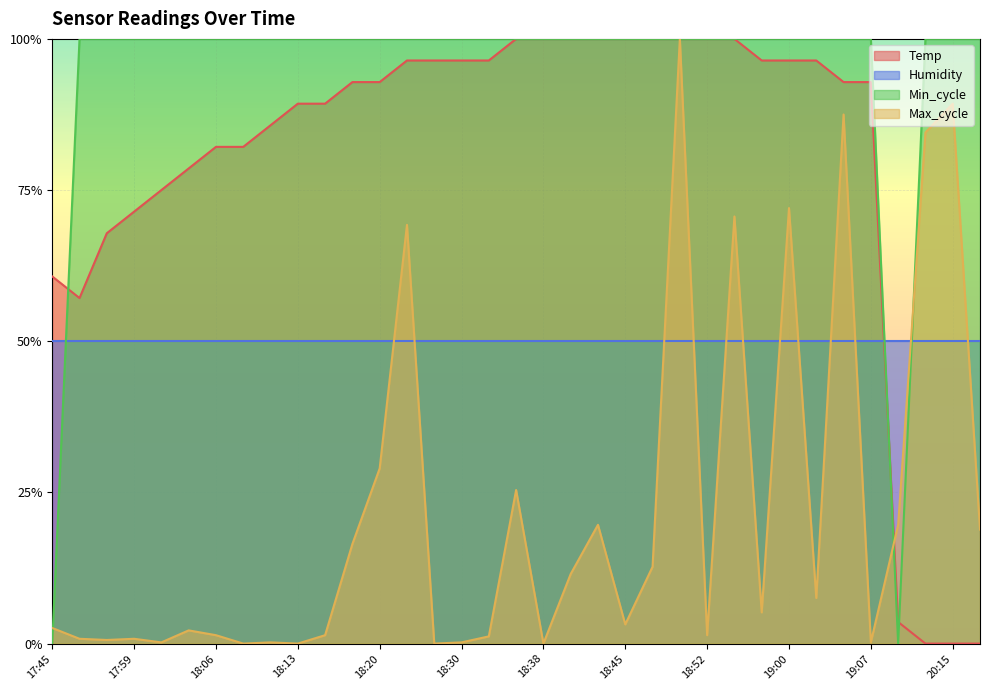

What is the total value across all series at 17:56?

1.7